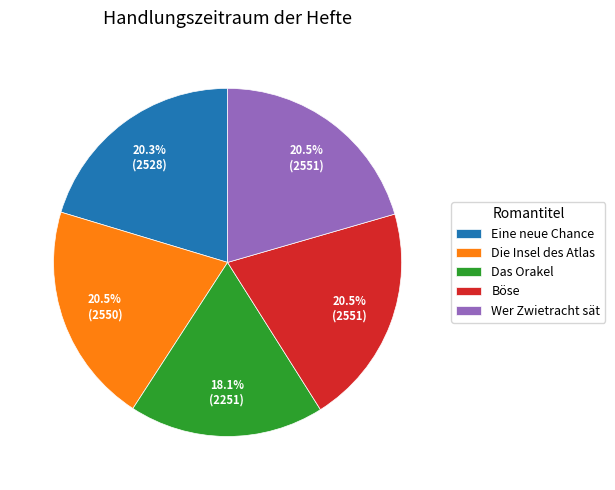

Is there any slice that represents more than half of the pie?

No